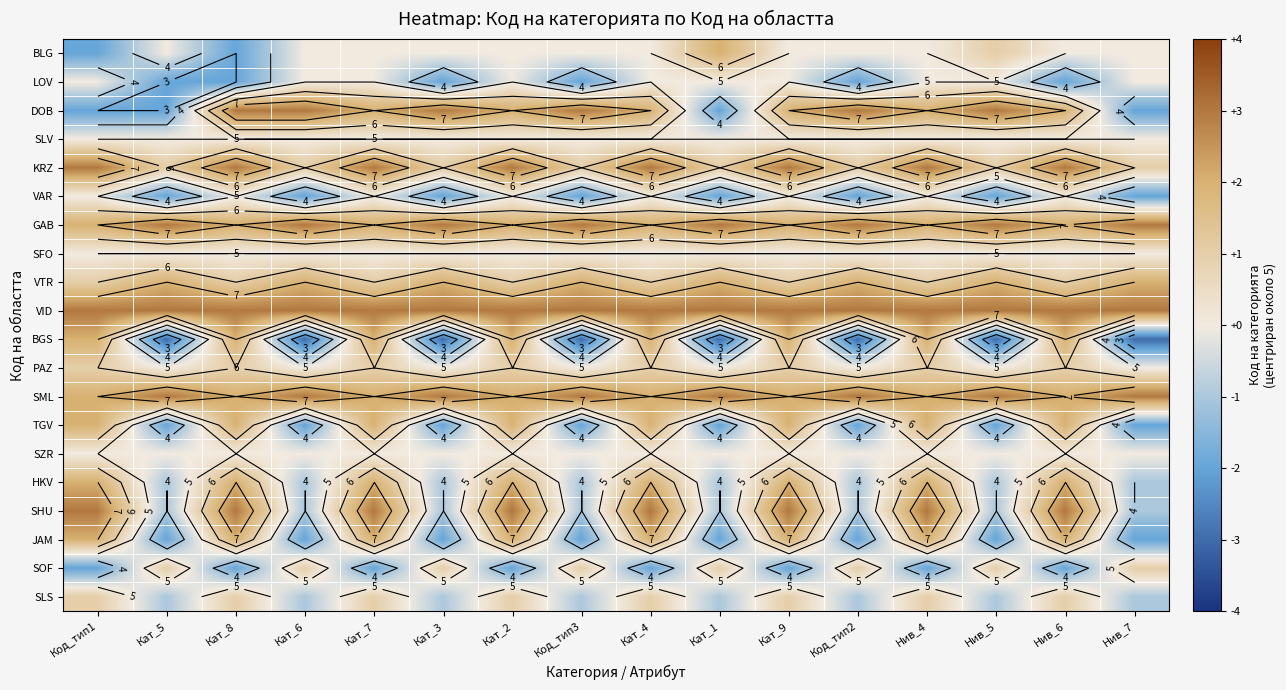

At which category does the chart reach its peak across all series?

Кат_8